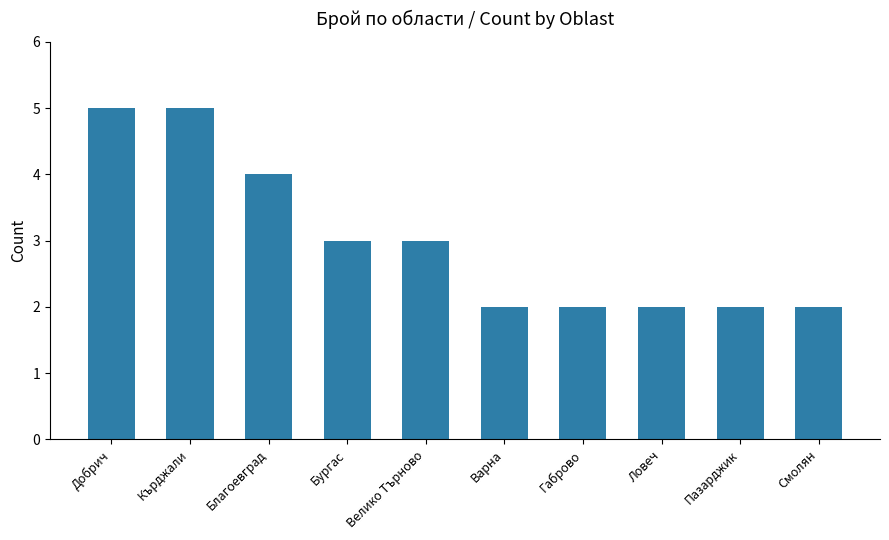

What is the maximum value shown in the chart?

5